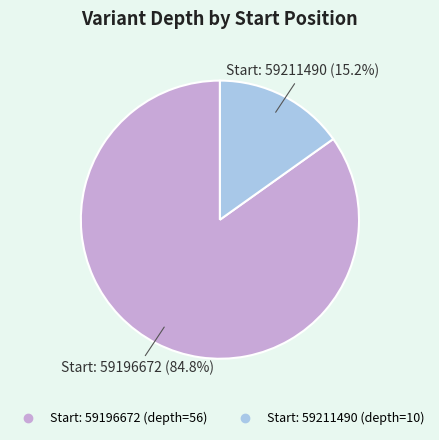

Is there a majority slice in this chart?

Yes